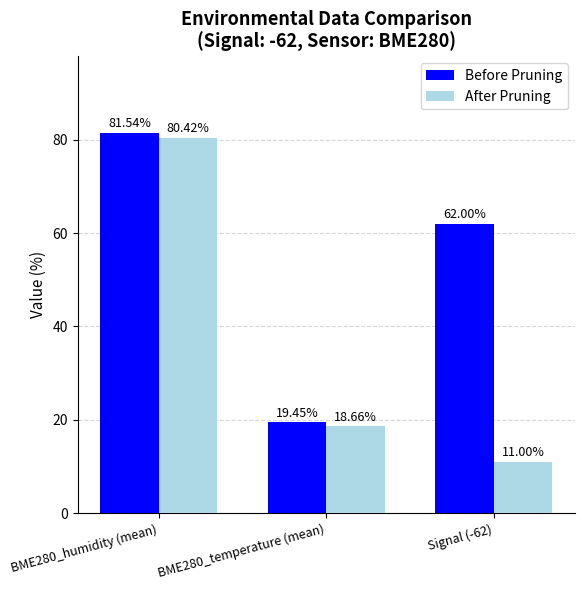

How many bars are there in each group?

2